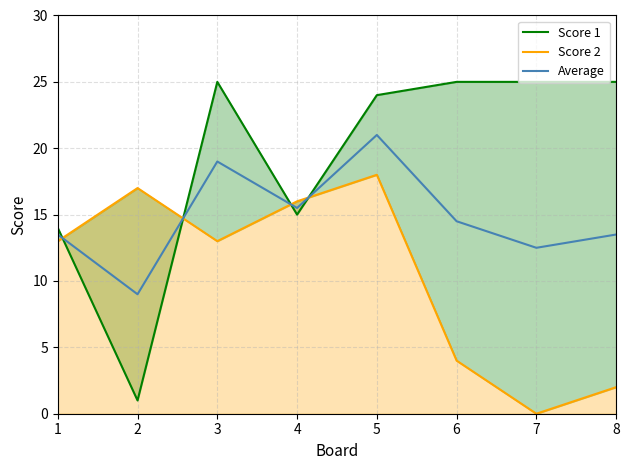

Which series ends up on top after the final intersection of Score 2 and Score 1?

Score 1